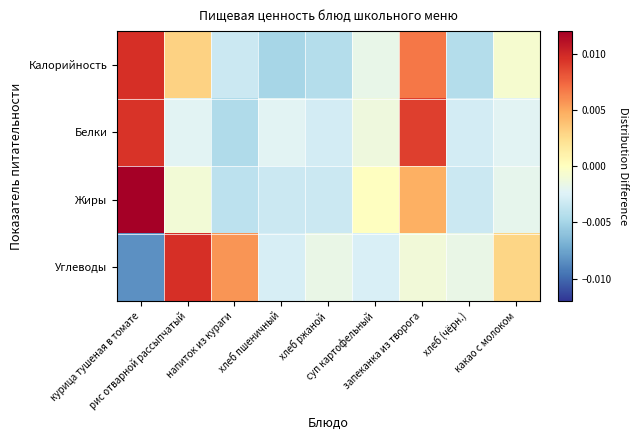

Which label corresponds to the smallest value in the chart?

курица тушеная в томате